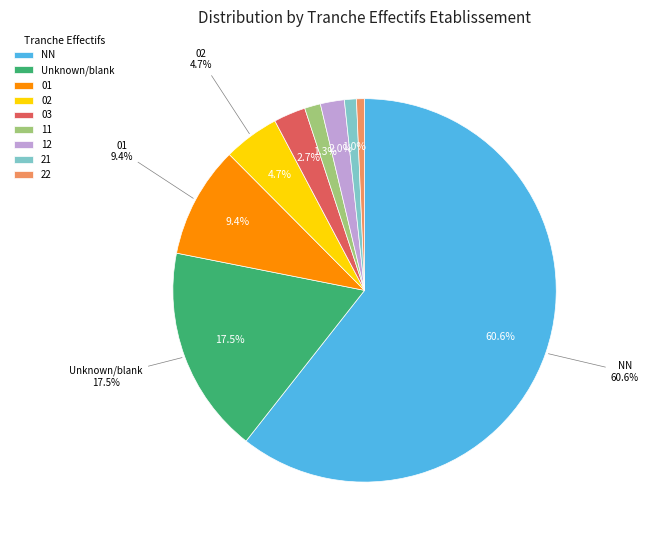

Does 02 represent more than half of the total?

No